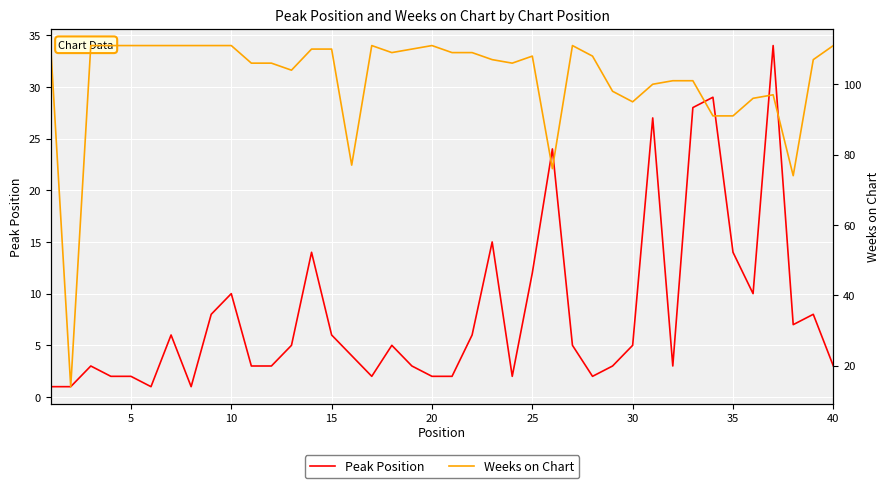

What is the maximum value for Peak Position?

34